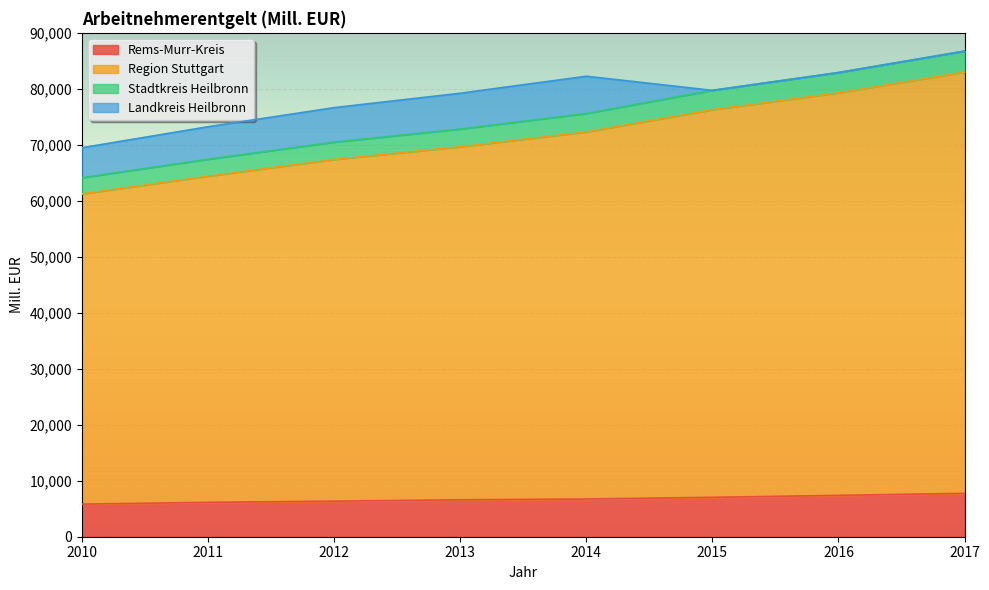

True or false: Region Stuttgart and Stadtkreis Heilbronn cross at least once.

False